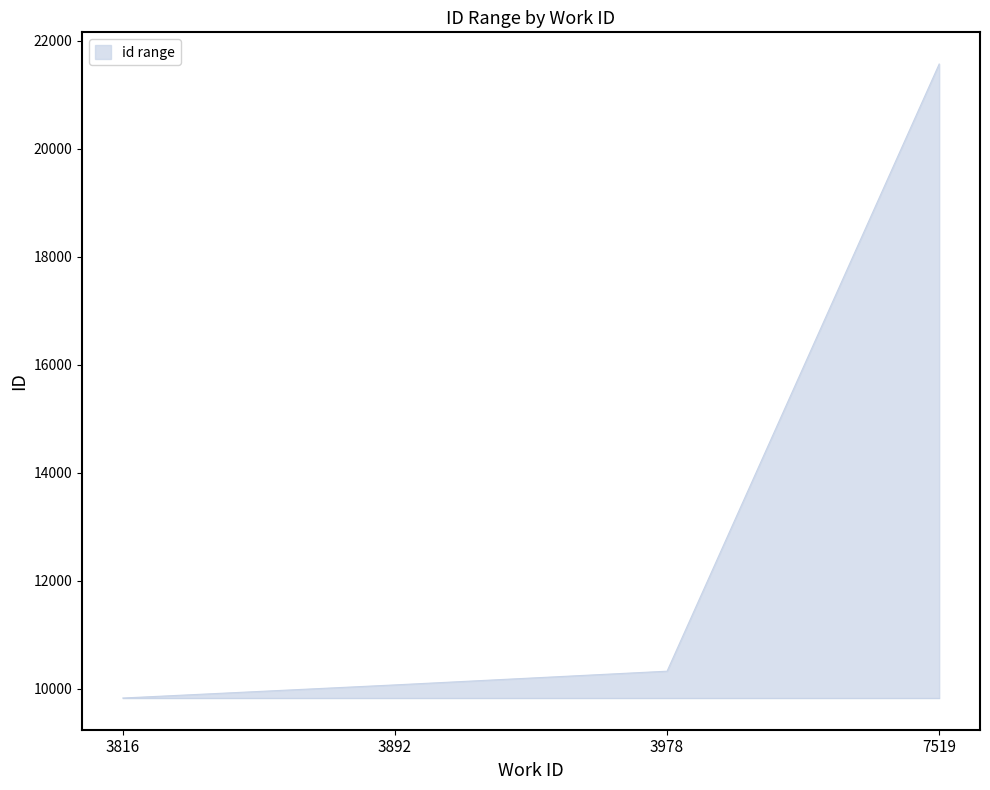

Reading left to right, list all the values displayed in this chart.

9825	10068	10322	21570